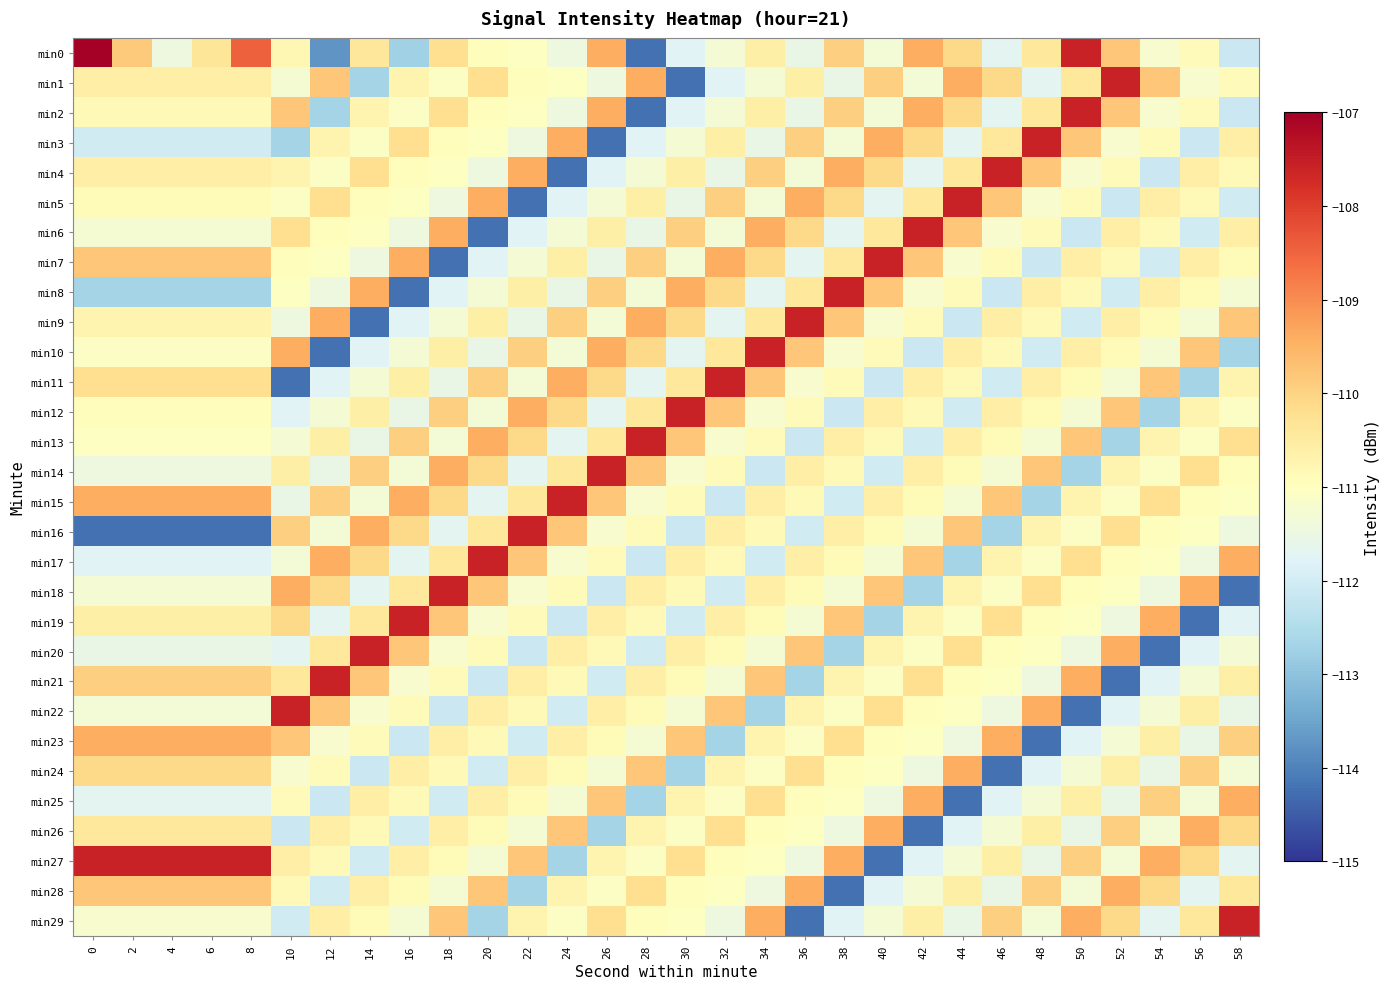

Which series has the largest total across all categories?

min27